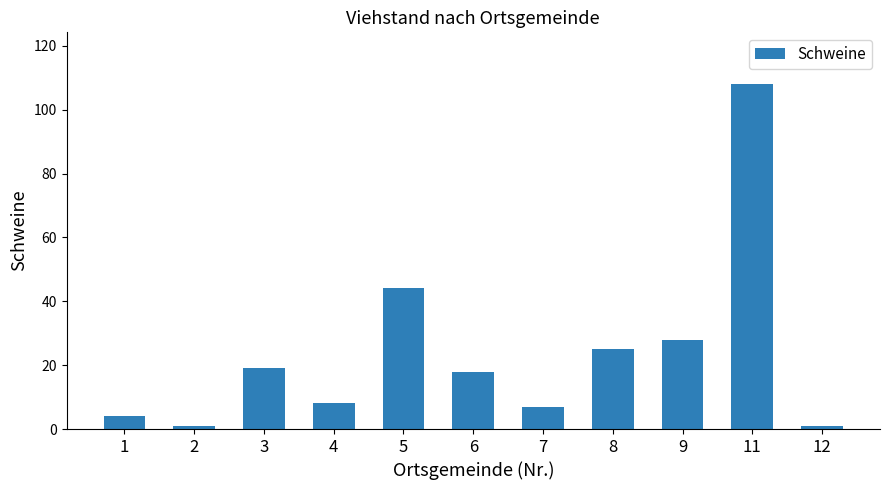

Is it true that the value at 12 is 1?

True